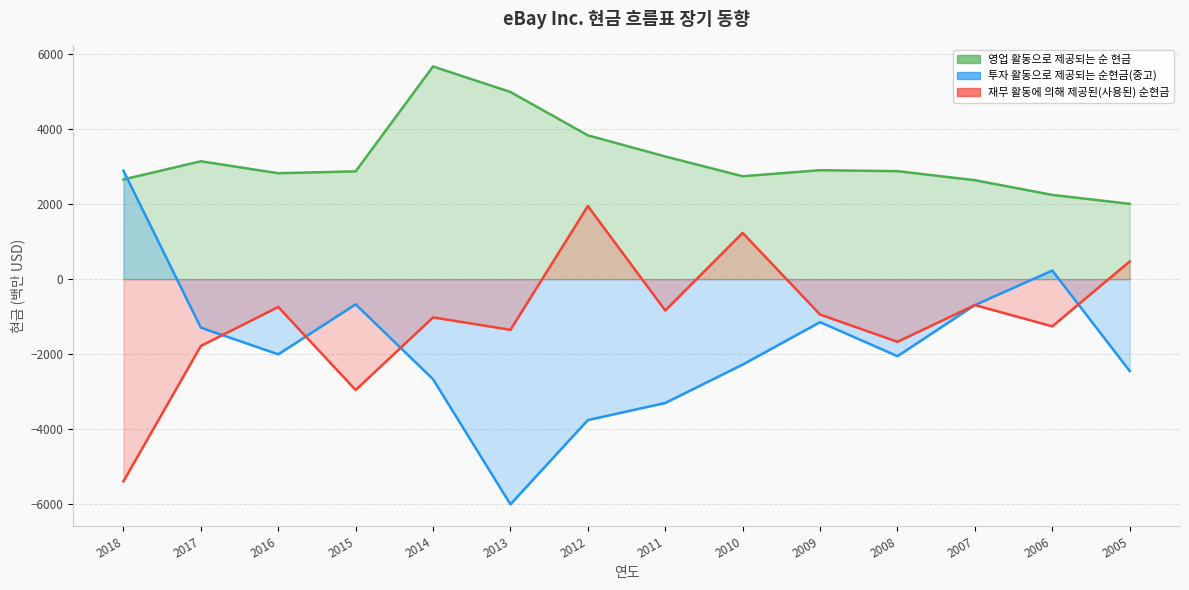

True or false: 재무 활동에 의해 제공된(사용된) 순현금 and 영업 활동으로 제공되는 순 현금 cross at least once.

False